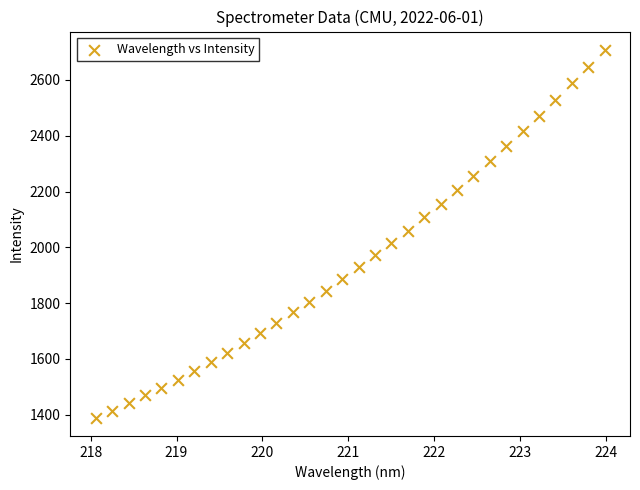

What is the range of X values (max minus min)?

5.9